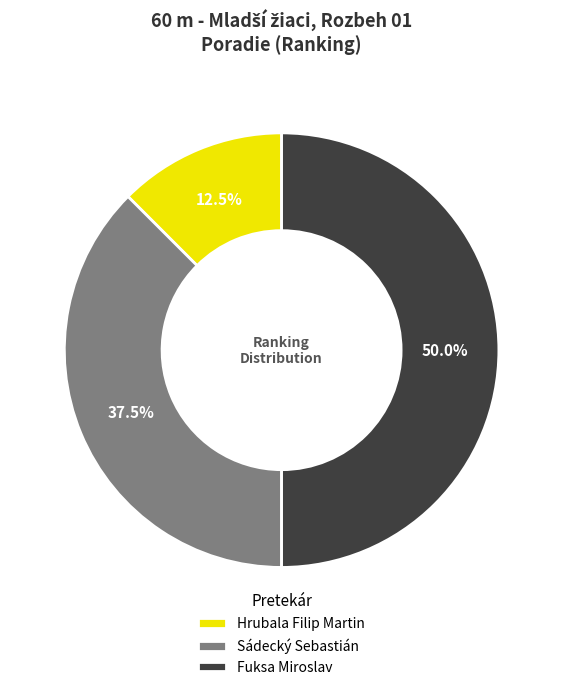

Which category has the biggest portion of the pie?

Fuksa Miroslav